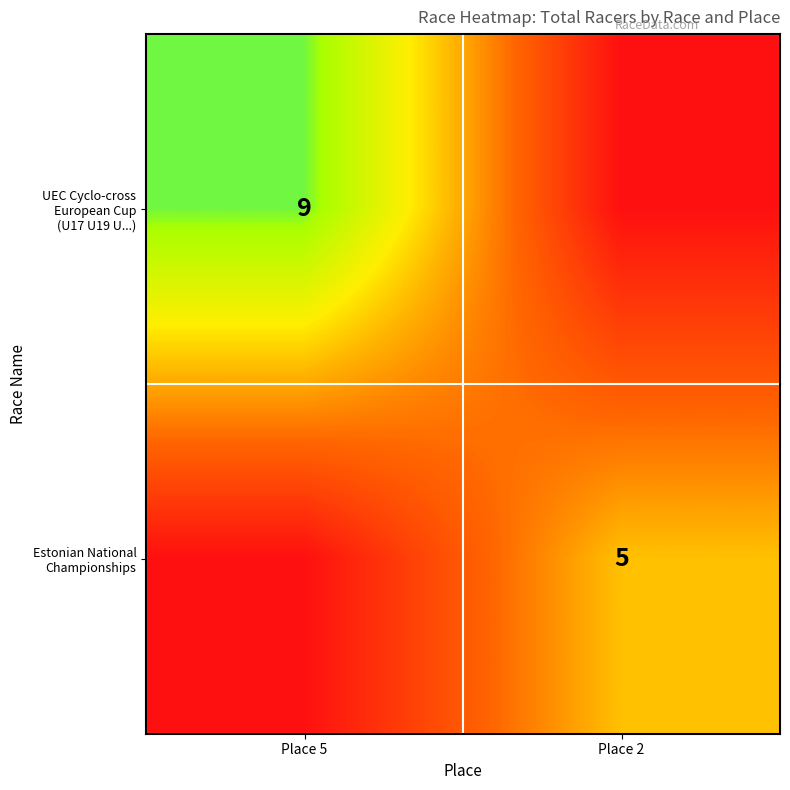

What is the difference between the maximum and minimum values in the UEC Cyclo-cross European Cup (U17 U19 U...) series?

9